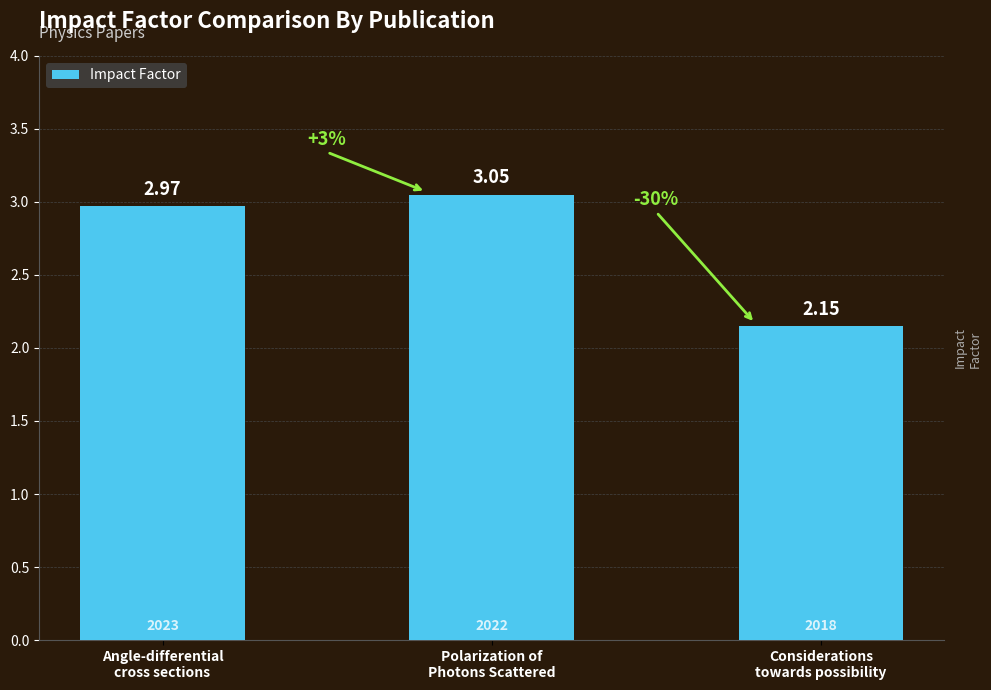

What is the difference between the values at Angle-differential
cross sections and Polarization of
Photons Scattered?

0.1